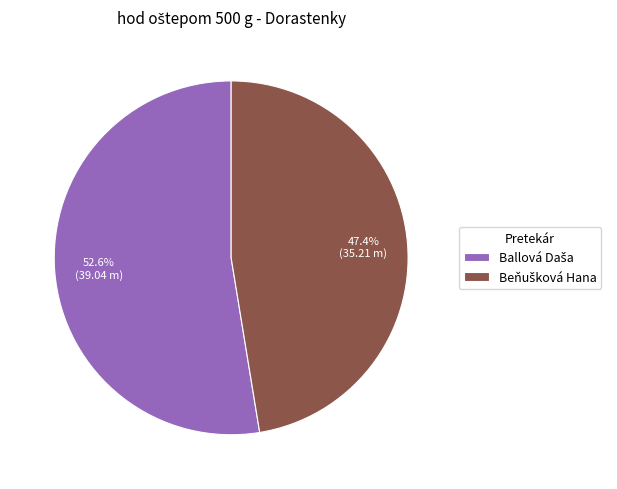

Does any single category account for the majority?

Yes